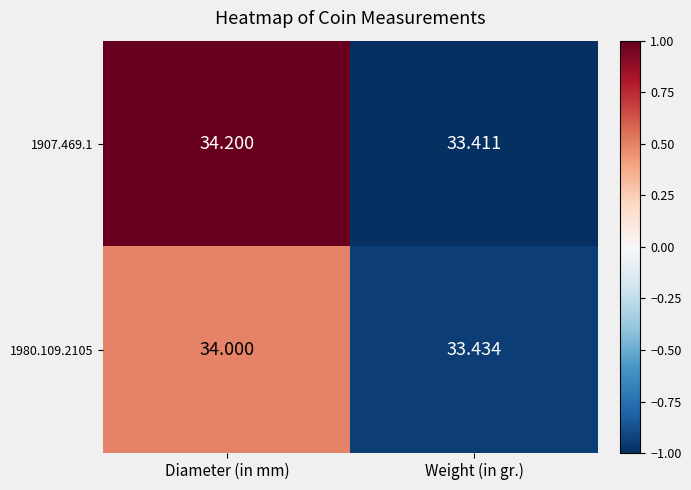

Which series has the largest range (max minus min)?

1907.469.1